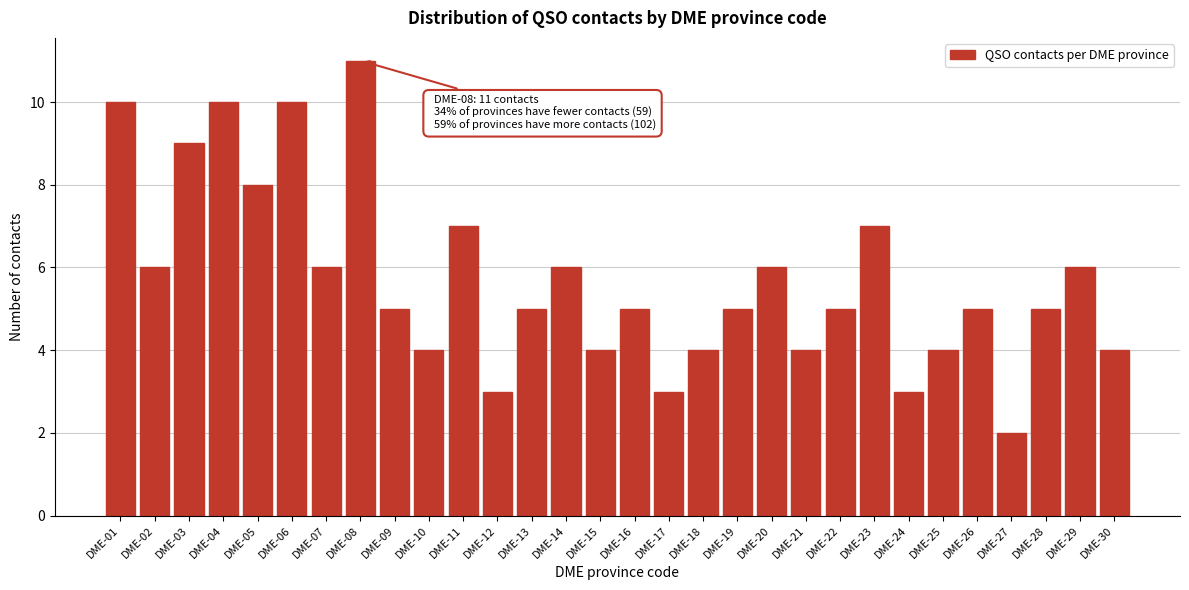

Reading left to right, extract all data points from this chart.

10	6	9	10	8	10	6	11	5	4	7	3	5	6	4	5	3	4	5	6	4	5	7	3	4	5	2	5	6	4